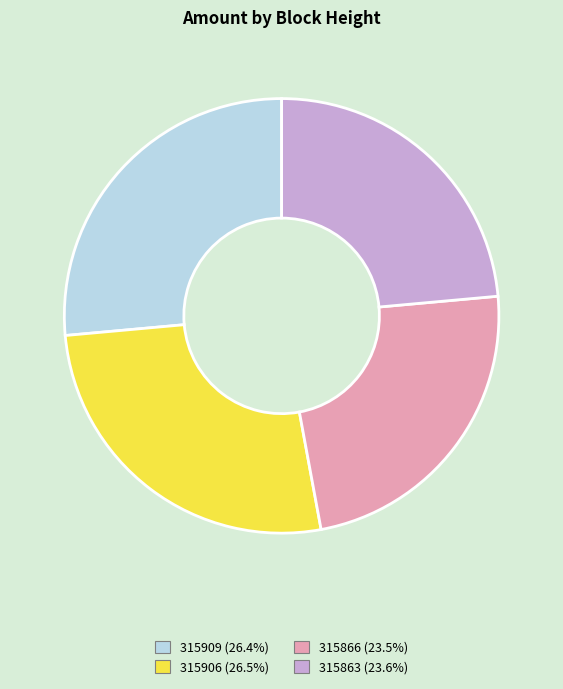

Is there a majority slice in this chart?

No